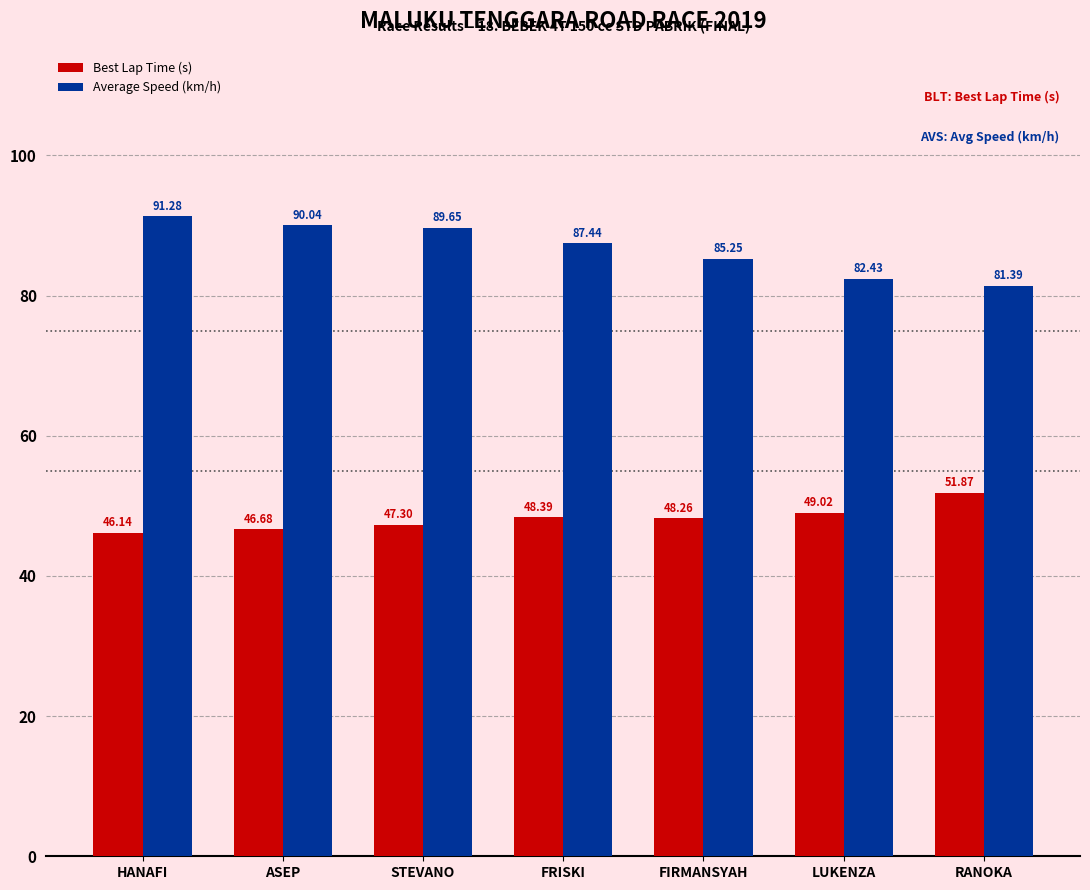

Rank the series by their average value, from highest to lowest.

Average Speed (km/h), Best Lap Time (s)